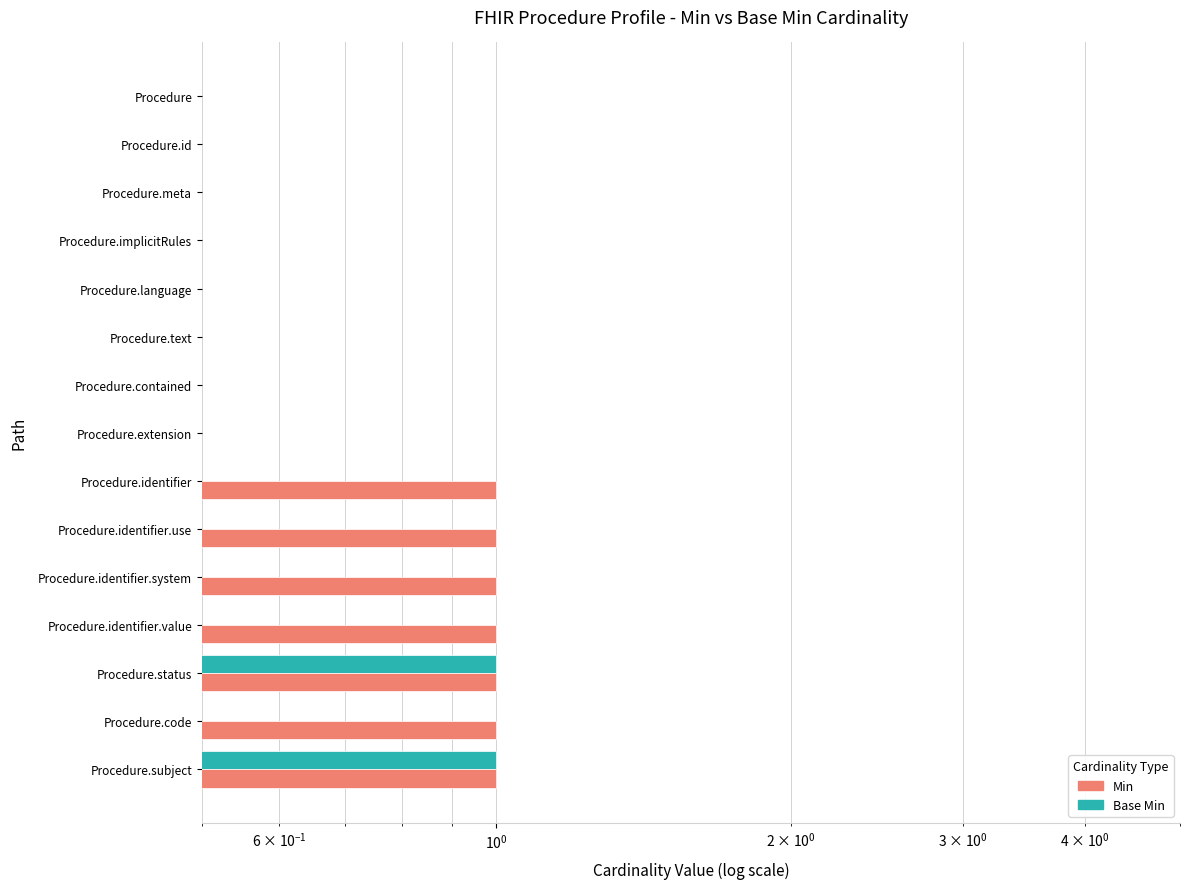

Which series changed the most between Procedure.code and Procedure.subject?

Base Min